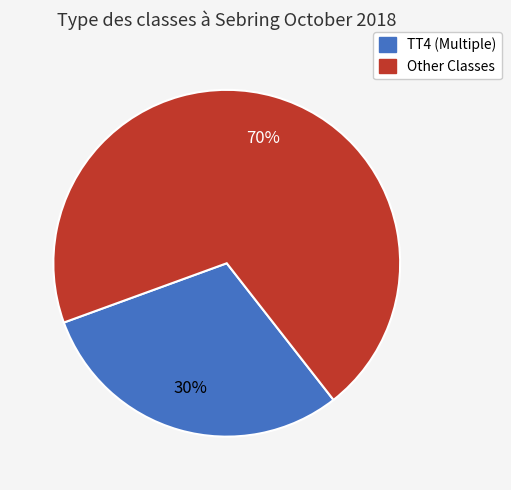

Is there any slice that represents more than half of the pie?

Yes